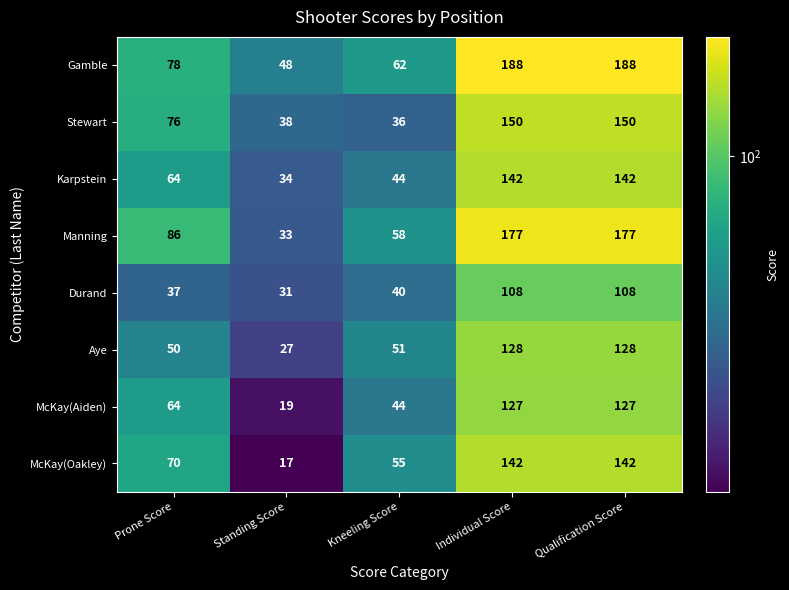

What is the difference between the highest and lowest values at Standing Score?

31